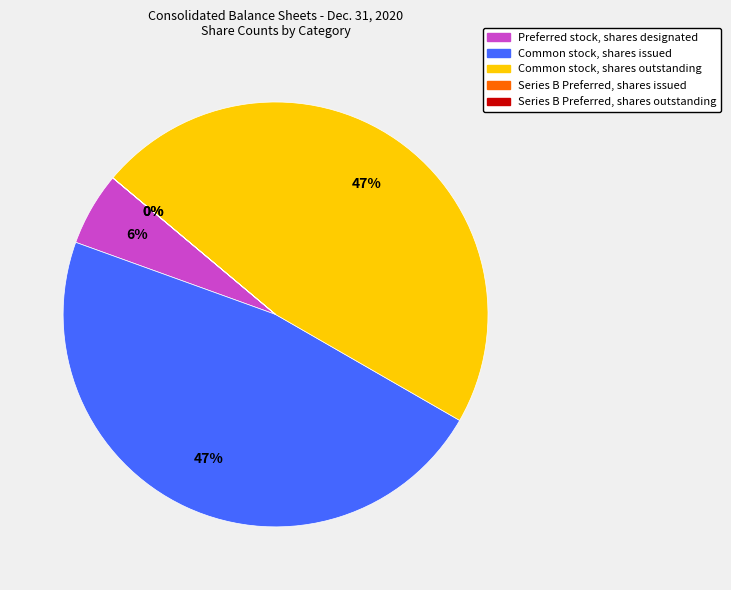

To the nearest percent, what is the difference between the largest and smallest slice percentages?

47%